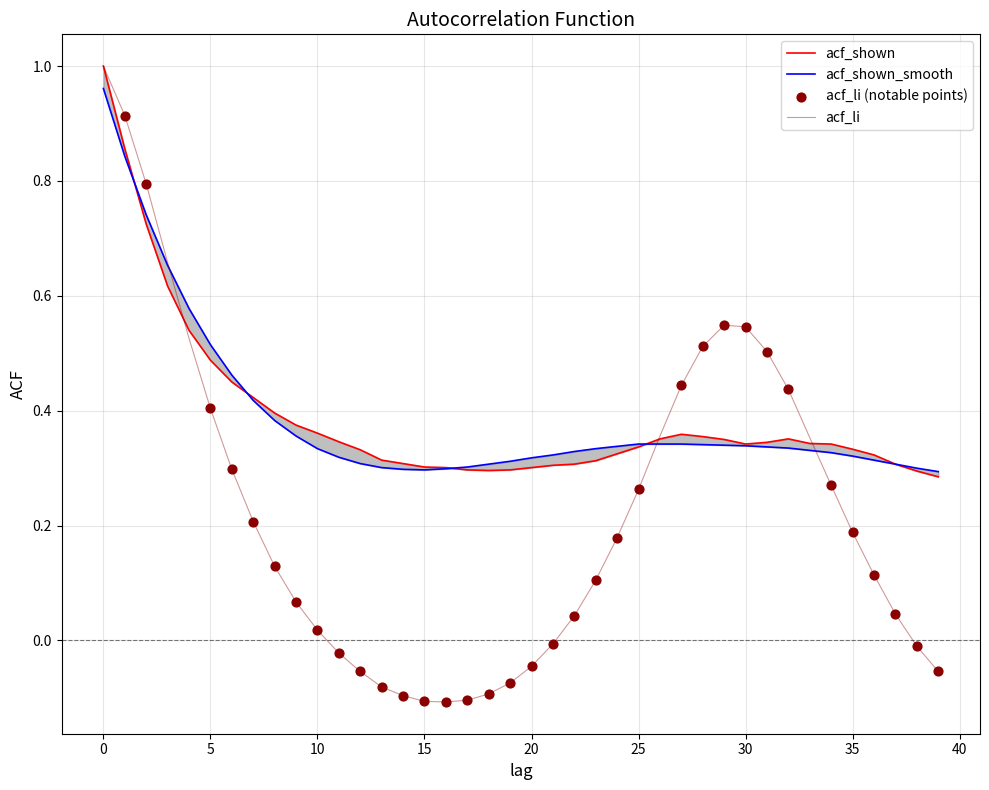

Is the value of acf_shown_smooth at 33 greater than the value of acf_li at 10?

Yes